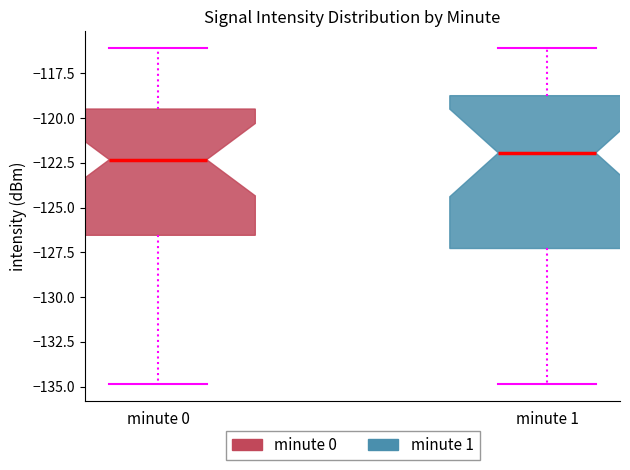

Reading left to right, transcribe this box plot: for each box, give where its median line is, the range the box spans, and where its two whiskers end, as read against the y-axis. The values are not printed on the chart, so give them approximately, as read against the axis.

minute 0: median -122.5, box -126.5 to -119.5, whiskers -135.0 to -116.0
minute 1: median -122.0, box -127.5 to -119.0, whiskers -135.0 to -116.0